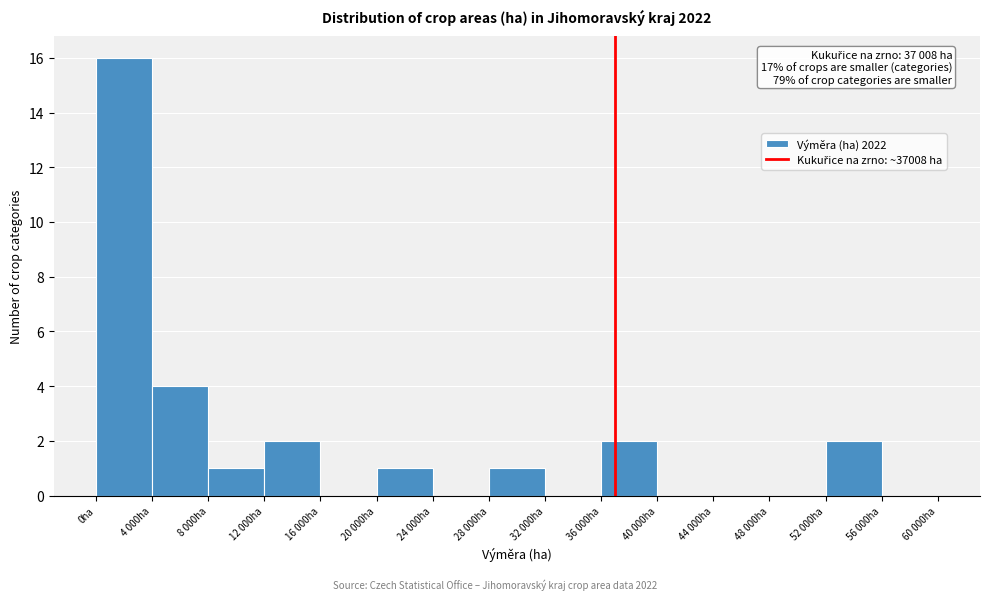

Reading right to left, what are all the values shown in this chart?

56 000ha=0	52 000ha=2	48 000ha=0	44 000ha=0	40 000ha=0	36 000ha=2	32 000ha=0	28 000ha=1	24 000ha=0	20 000ha=1	16 000ha=0	12 000ha=2	8 000ha=1	4 000ha=4	0ha=16